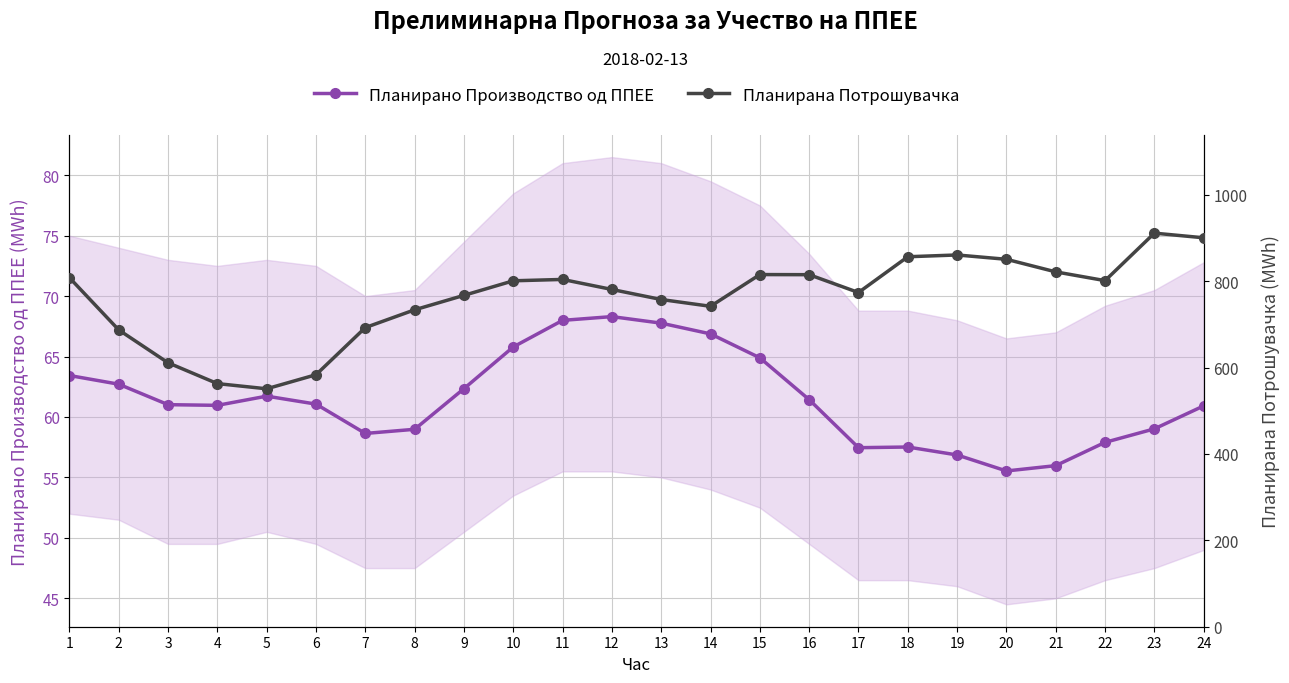

How many values in the Планирана Потрошувачка series exceed 800?

12